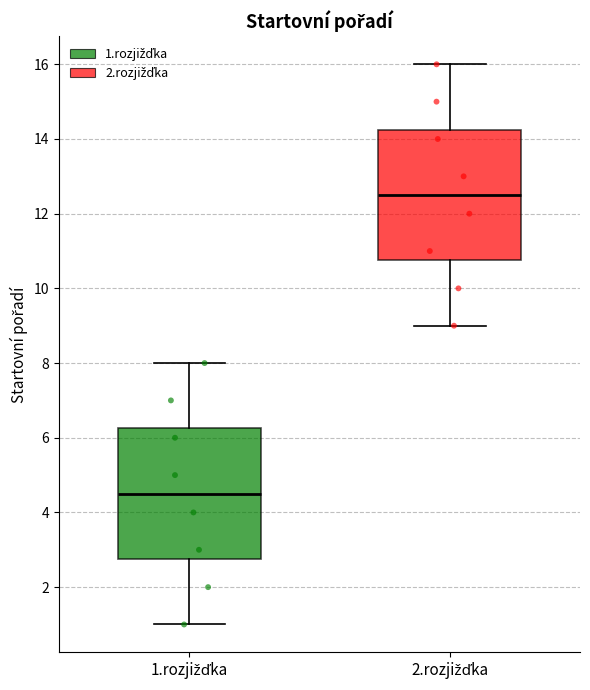

Reading left to right, transcribe this box plot: for each box, give where its median line is, the range the box spans, and where its two whiskers end, as read against the y-axis. The values are not printed on the chart, so give them approximately, as read against the axis.

1.rozjižďka: median 4.6, box 2.8 to 6.2, whiskers 1.0 to 8.0
2.rozjižďka: median 12.6, box 10.8 to 14.2, whiskers 9.0 to 16.0